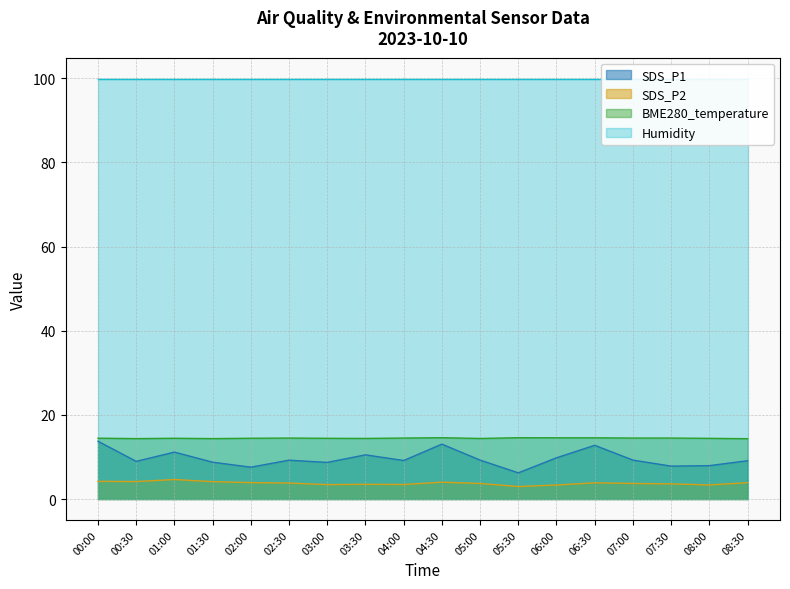

Which has a higher value, 05:30 or 00:30?

00:30